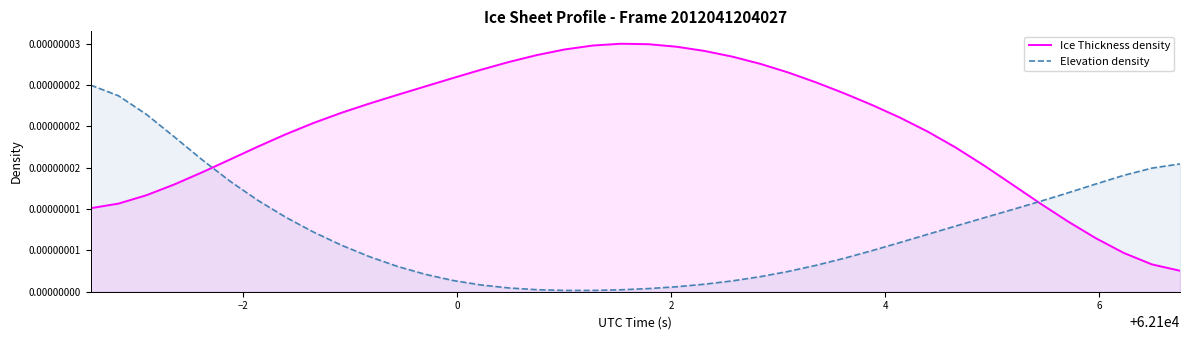

After their last crossing, which series has the higher values: Ice Thickness density or Elevation density?

Elevation density